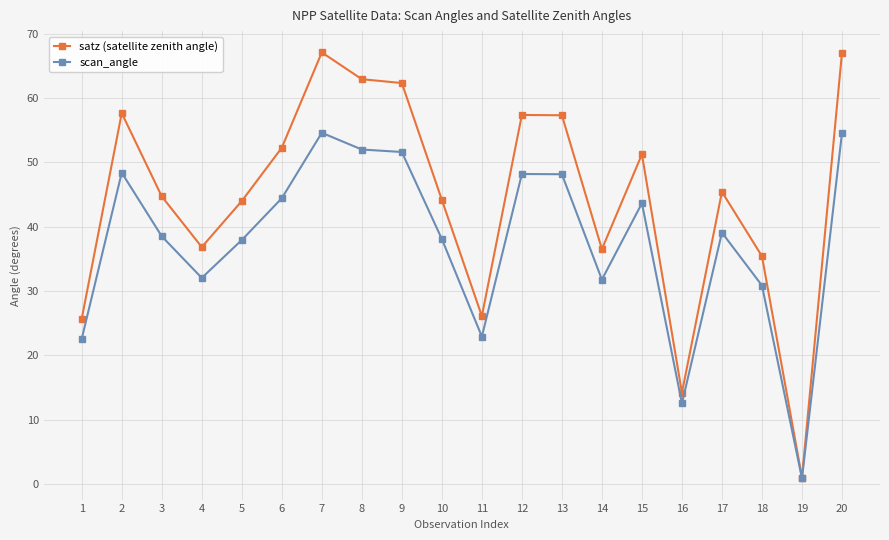

Count the number of data series in this chart.

2